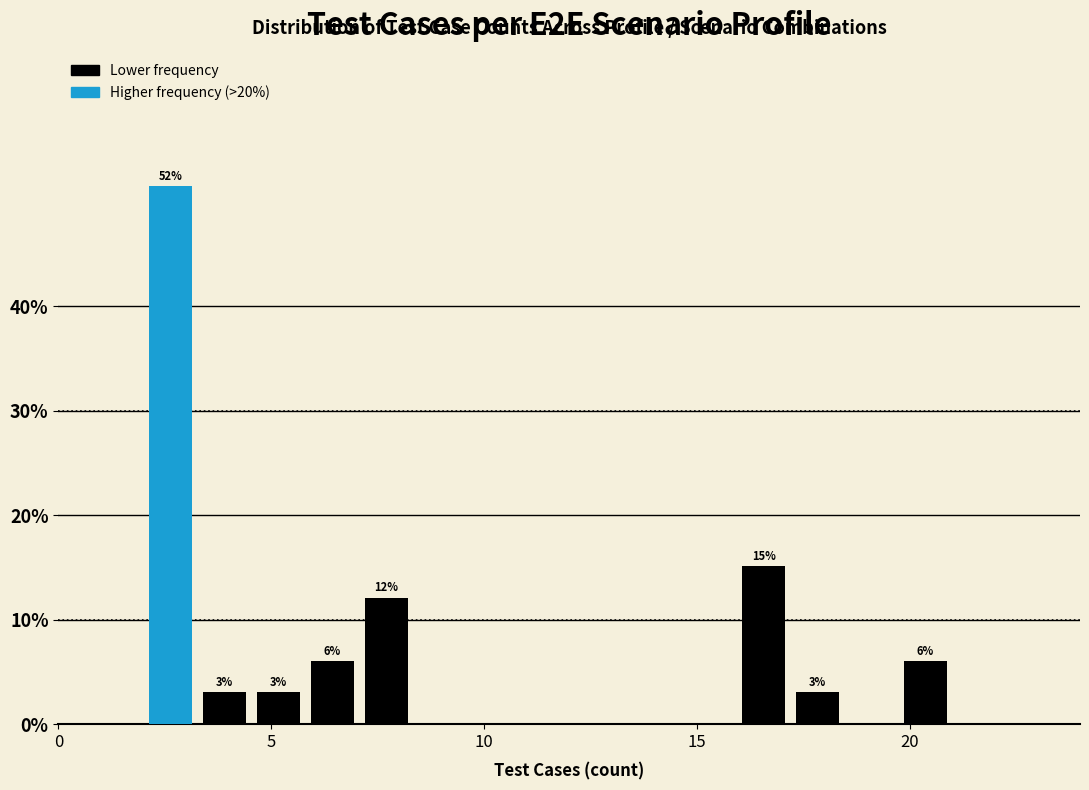

Around what value on the x-axis is the tallest bar? Give the approximate position of its centre, as read against the axis.

2.5